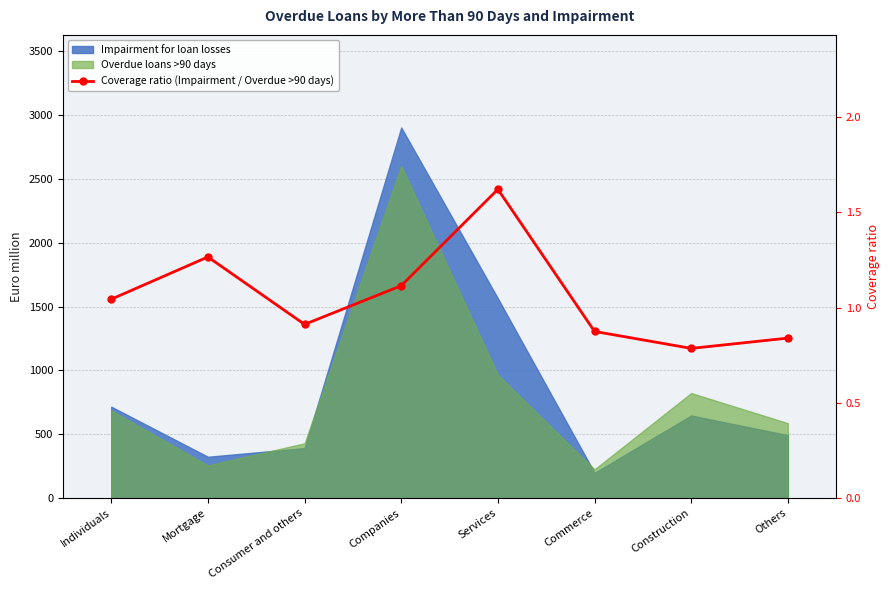

What is the value of the 5th point from the left?

1.6